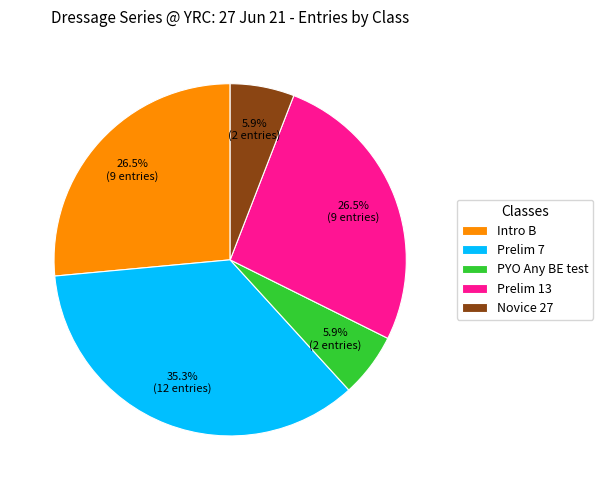

What is the total percentage of Prelim 7 and PYO Any BE test?

41.2%